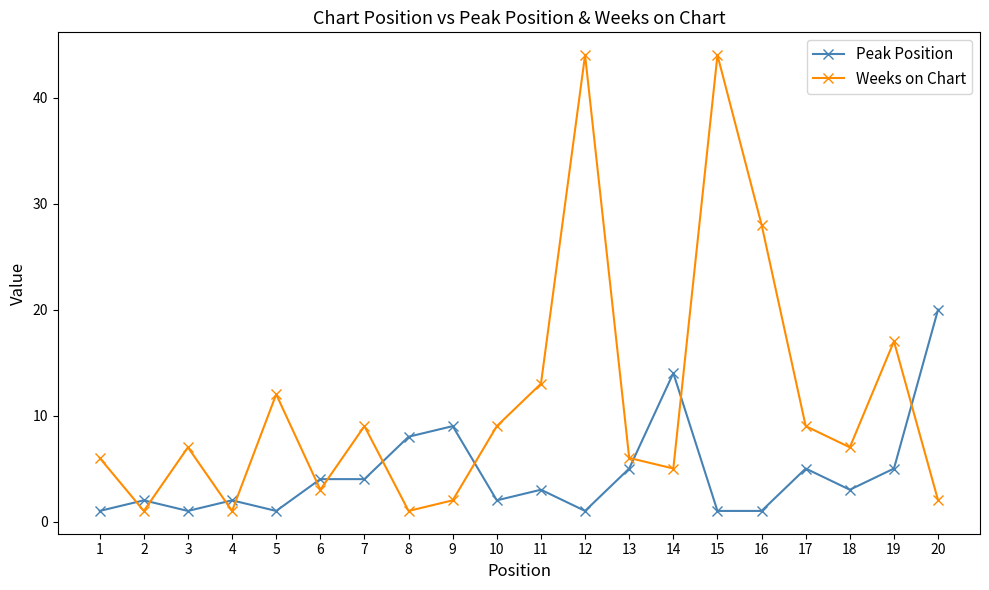

Which category has the highest value in the Peak Position series?

20